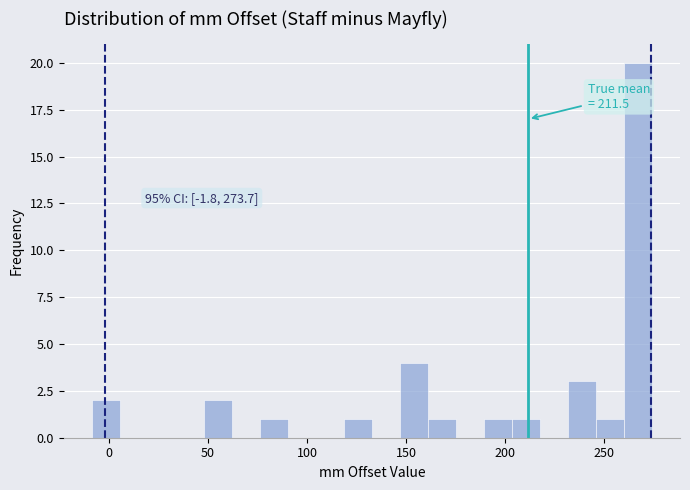

Read against the x-axis, roughly where is the centre of the tallest bar?

265